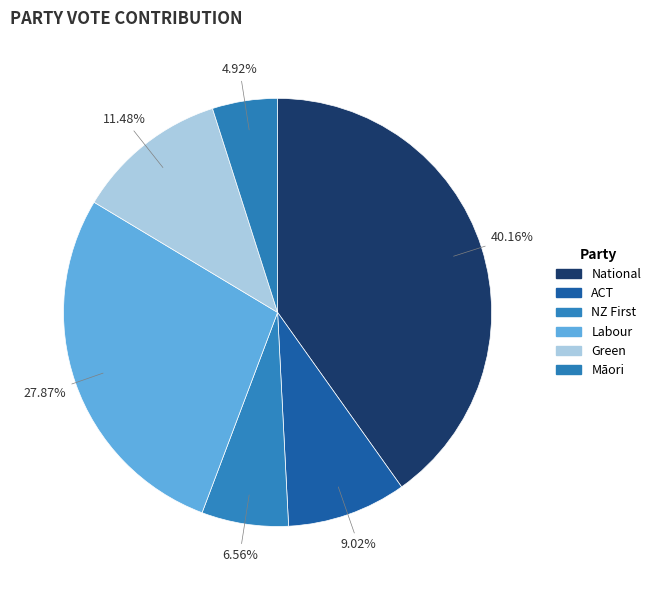

Rank the categories by value from highest to lowest.

National, Labour, Green, ACT, NZ First, Māori